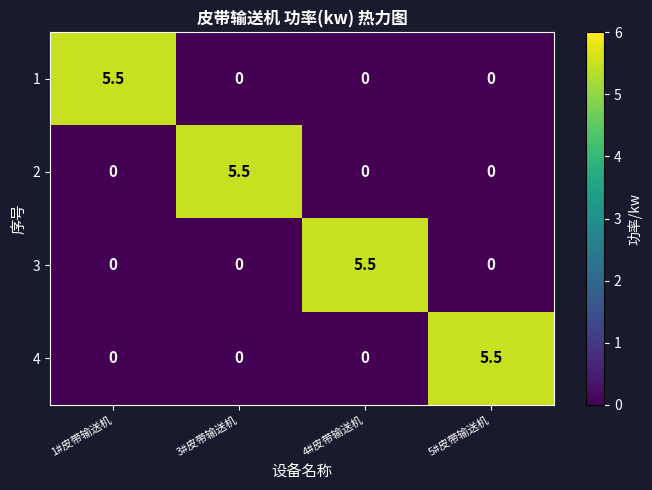

How many data points does each series have?

4